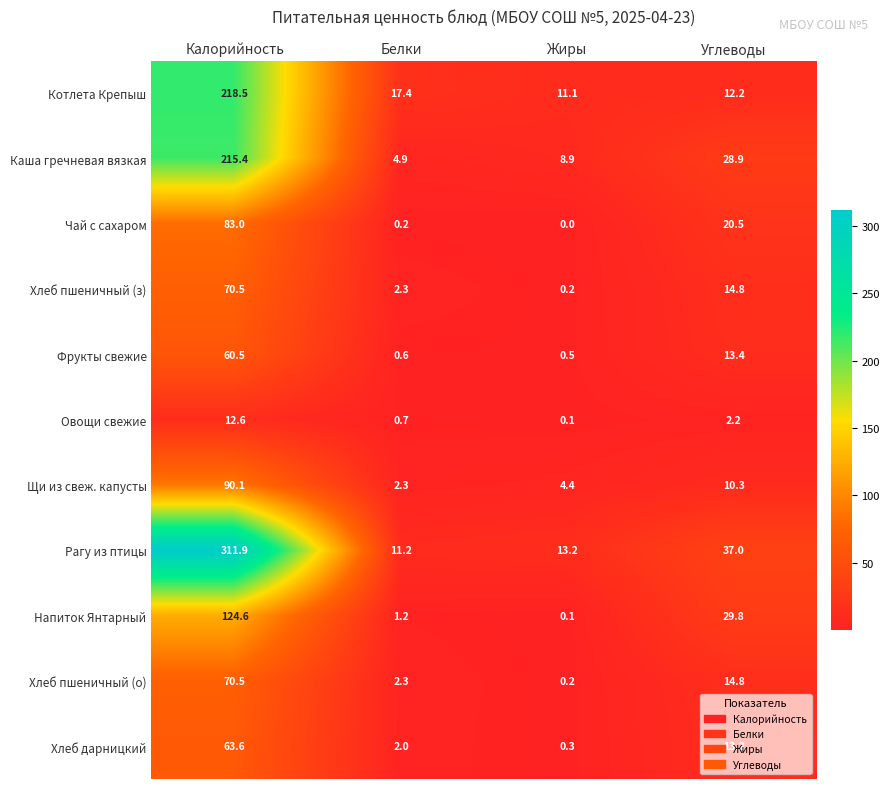

What is the difference between the Хлеб пшеничный (з) values at Жиры and Углеводы?

14.6